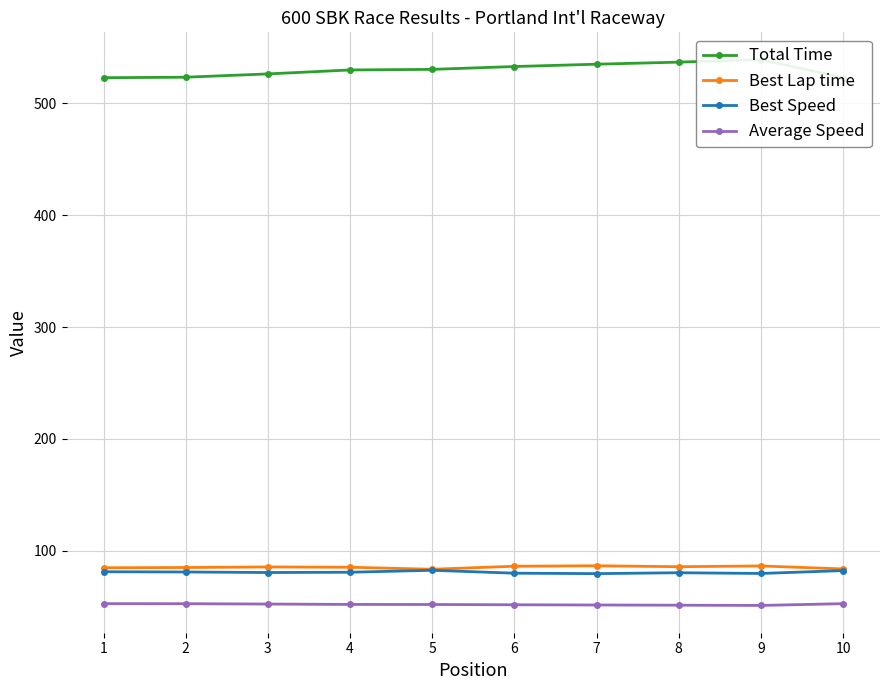

What value does the Average Speed series have at 5?

52.0